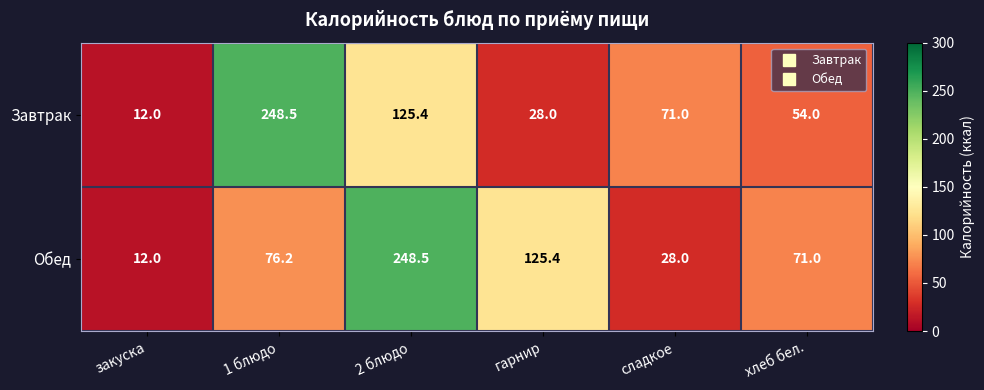

Which series changed the most between 1 блюдо and сладкое?

Завтрак